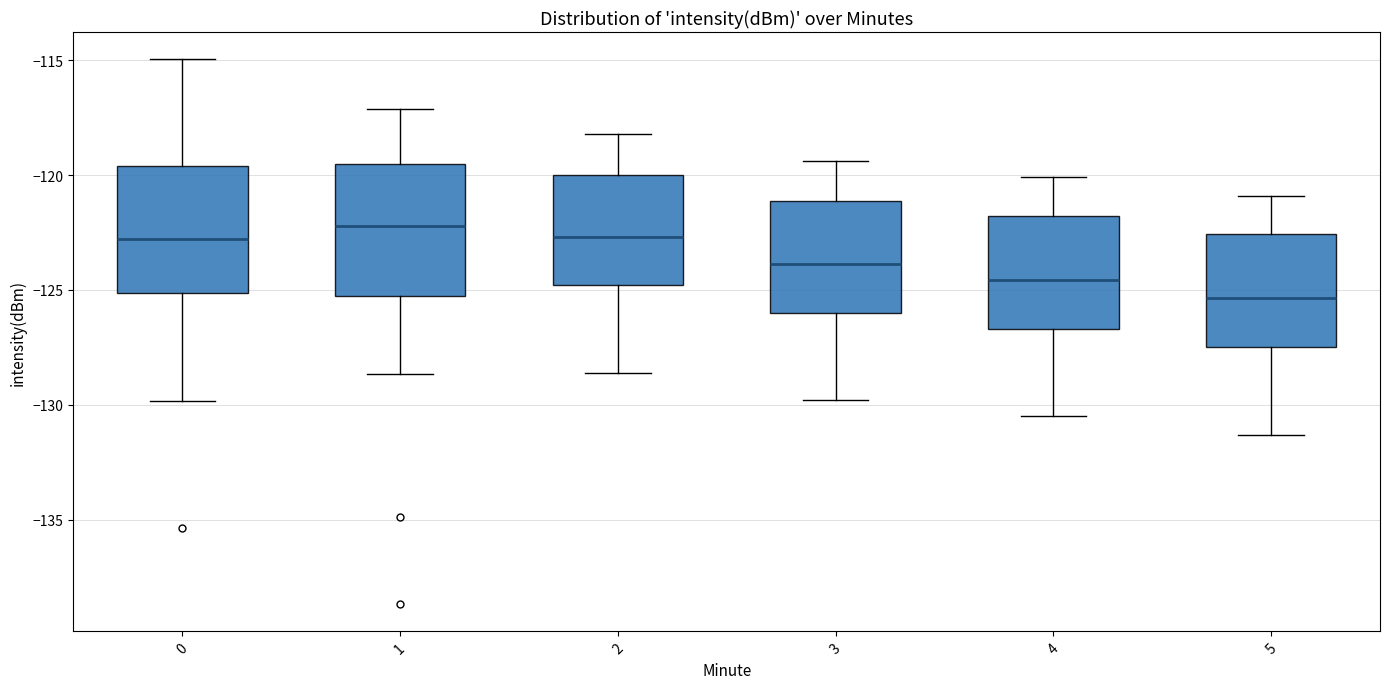

Reading left to right, read every box against the y-axis: the position of its median line, the range the box covers, and the ends of its whiskers. The values are not printed on the chart, so give them approximately, as read against the axis.

0: median -123.0, box -125.0 to -119.5, whiskers -130.0 to -115.0
1: median -122.0, box -125.0 to -119.5, whiskers -128.5 to -117.0
2: median -122.5, box -125.0 to -120.0, whiskers -128.5 to -118.0
3: median -124.0, box -126.0 to -121.0, whiskers -130.0 to -119.5
4: median -124.5, box -126.5 to -122.0, whiskers -130.5 to -120.0
5: median -125.5, box -127.5 to -122.5, whiskers -131.5 to -121.0